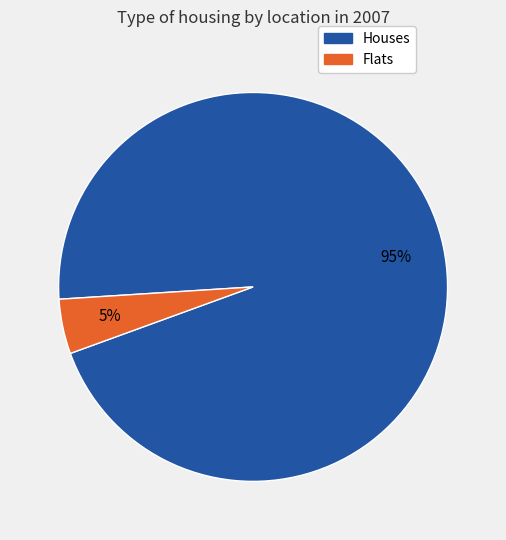

Is there a majority slice in this chart?

Yes